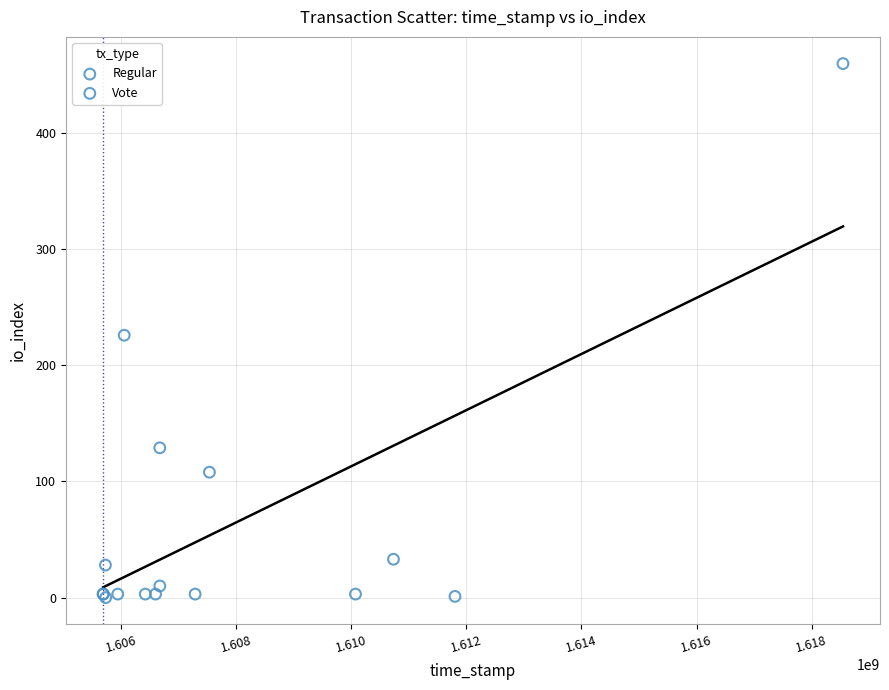

What are all the series names shown in the legend?

Regular, Vote